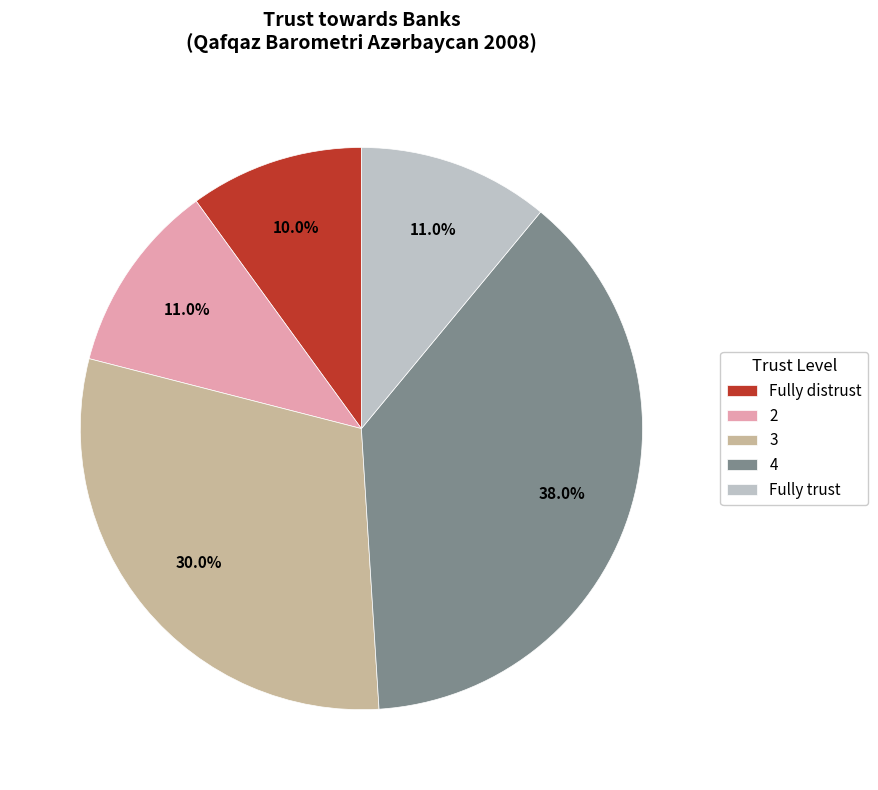

Does any single category account for the majority?

No